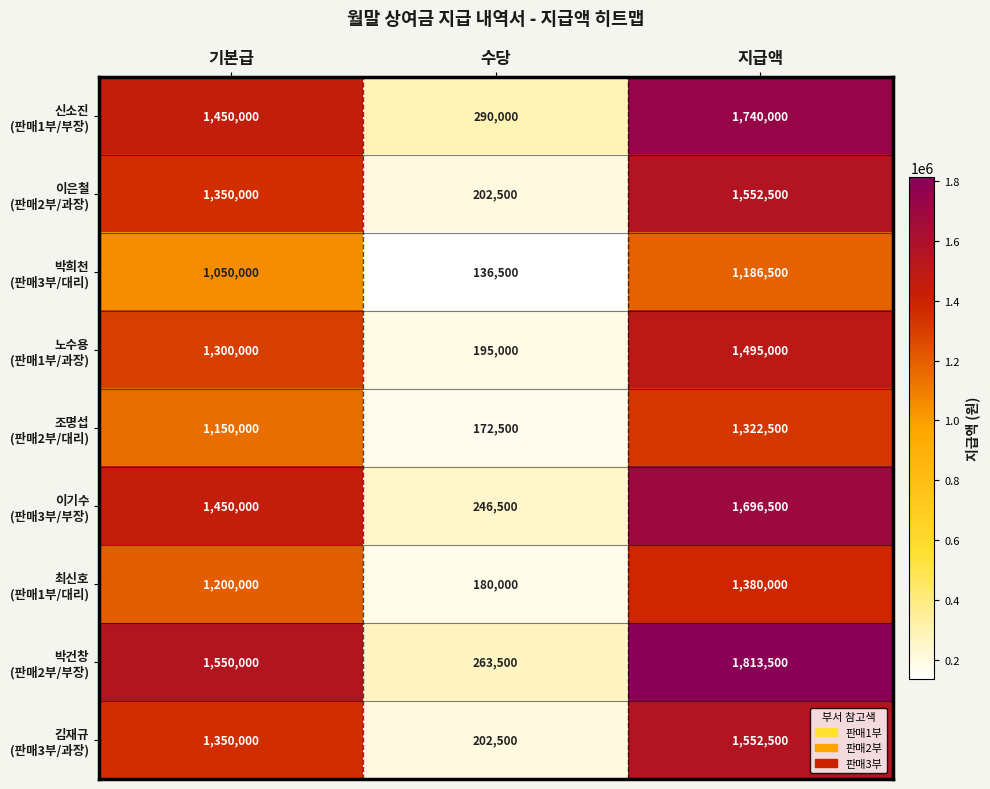

What is the difference between the highest and lowest values at 지급액?

627000